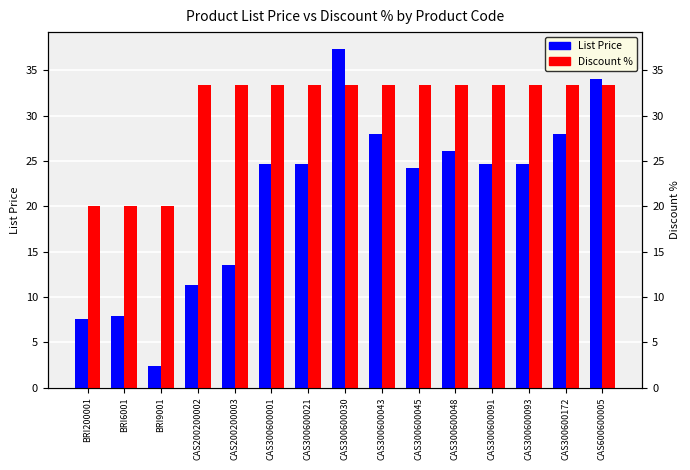

What is the lowest value of the List Price series?

2.4